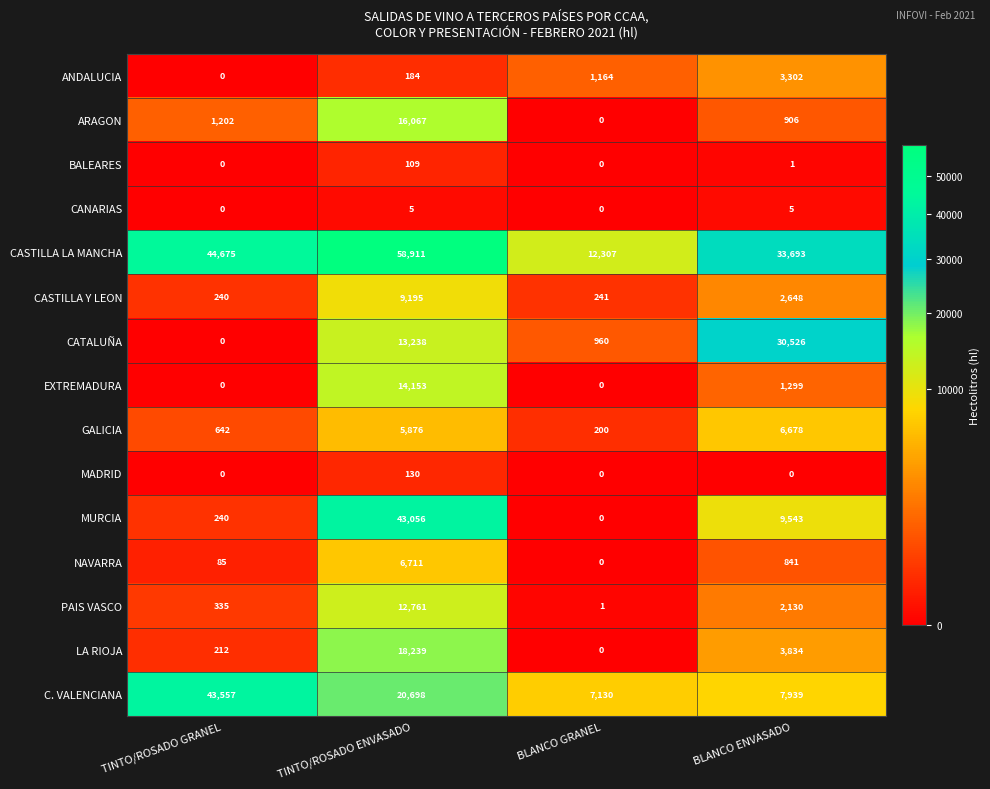

Which series has the largest total across all categories?

CASTILLA LA MANCHA